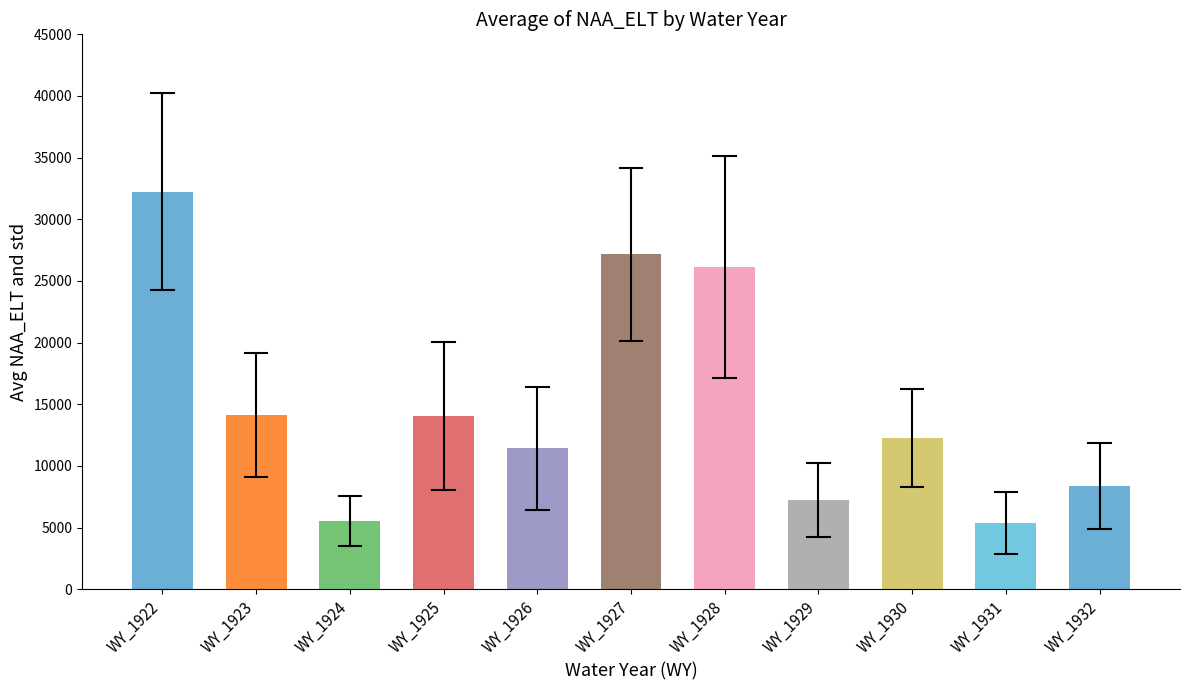

How many bars are there in total?

11